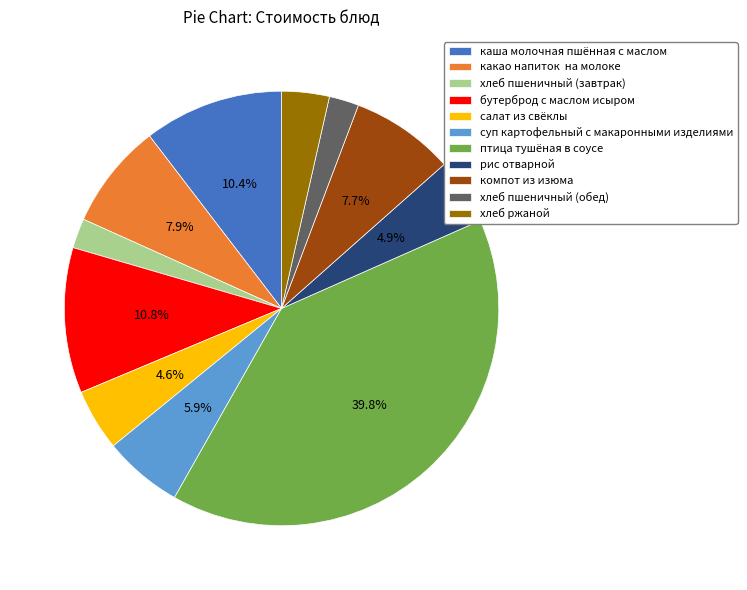

Approximately how many times larger is the value at хлеб пшеничный (обед) compared to суп картофельный с макаронными изделиями?

0.4